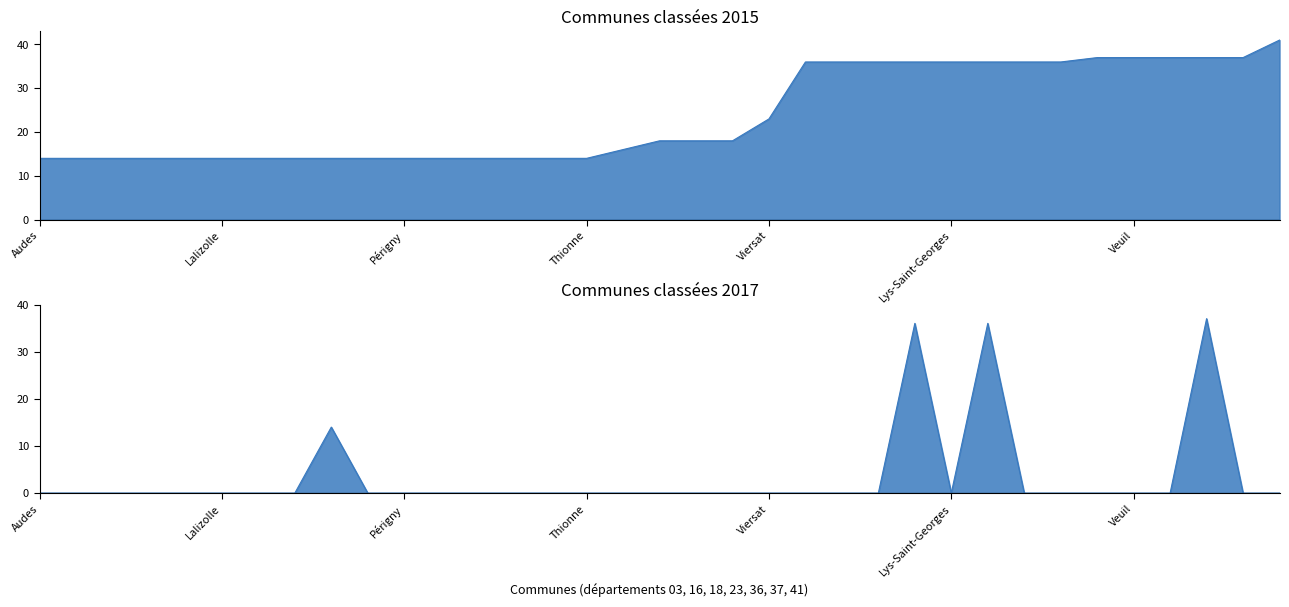

Does the chart have visible grid lines?

No